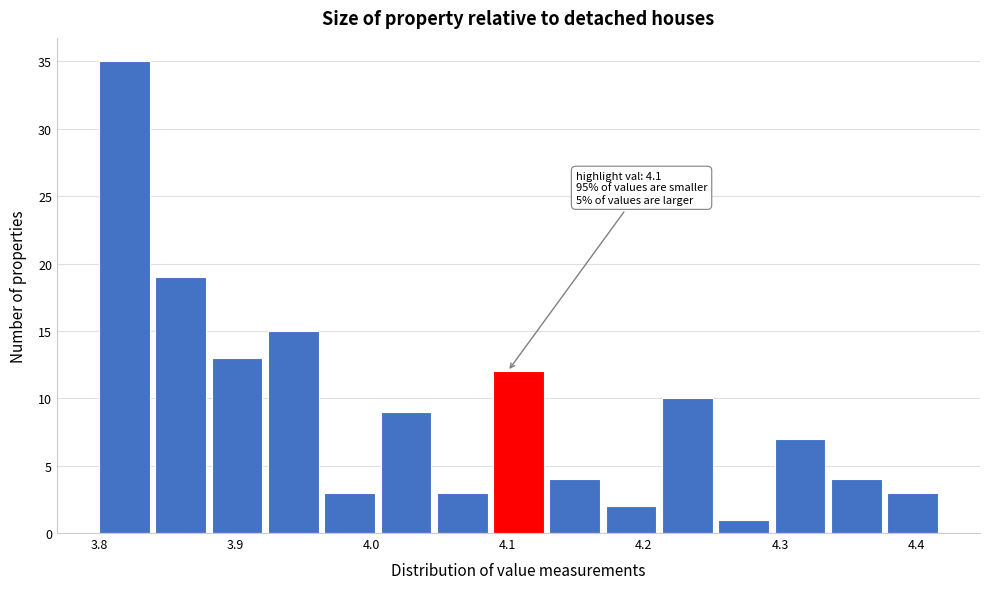

Which range on the x-axis has the tallest bar?

3.80 to 3.84